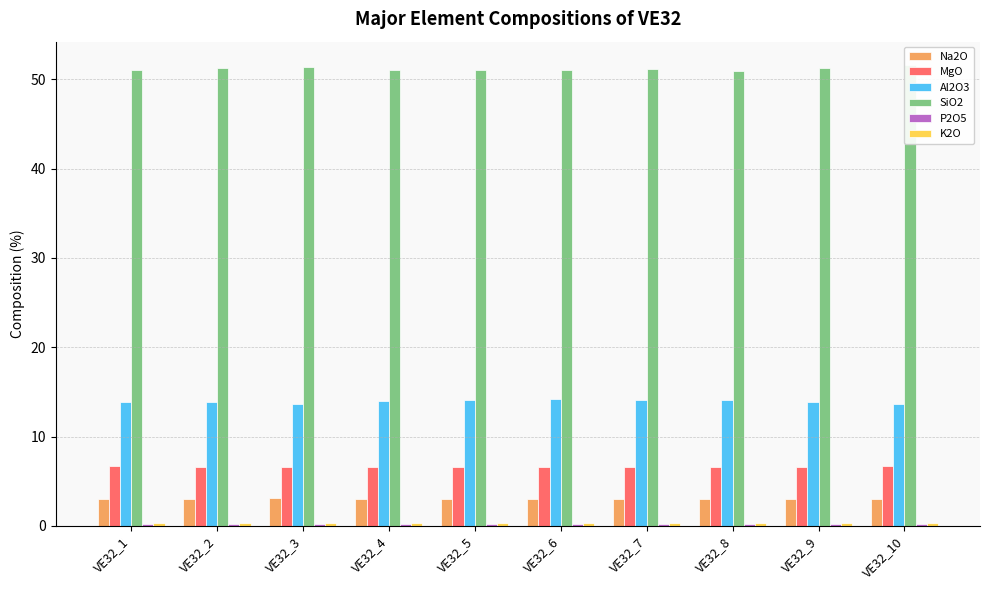

List the series in order of their peak value, highest first.

SiO2, Al2O3, MgO, Na2O, K2O, P2O5